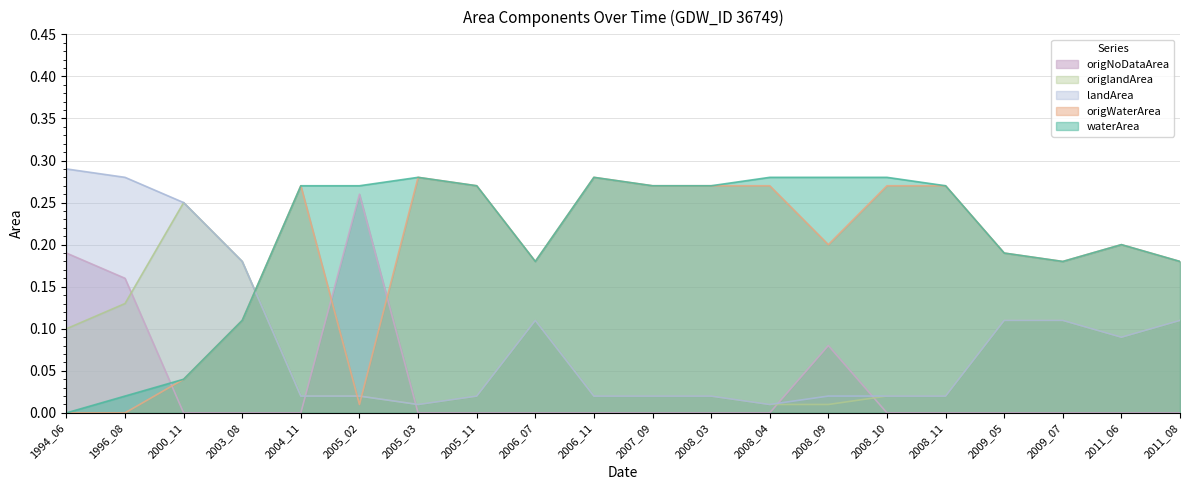

The value of origWaterArea at 2009_07 is 0.1. True or false?

False